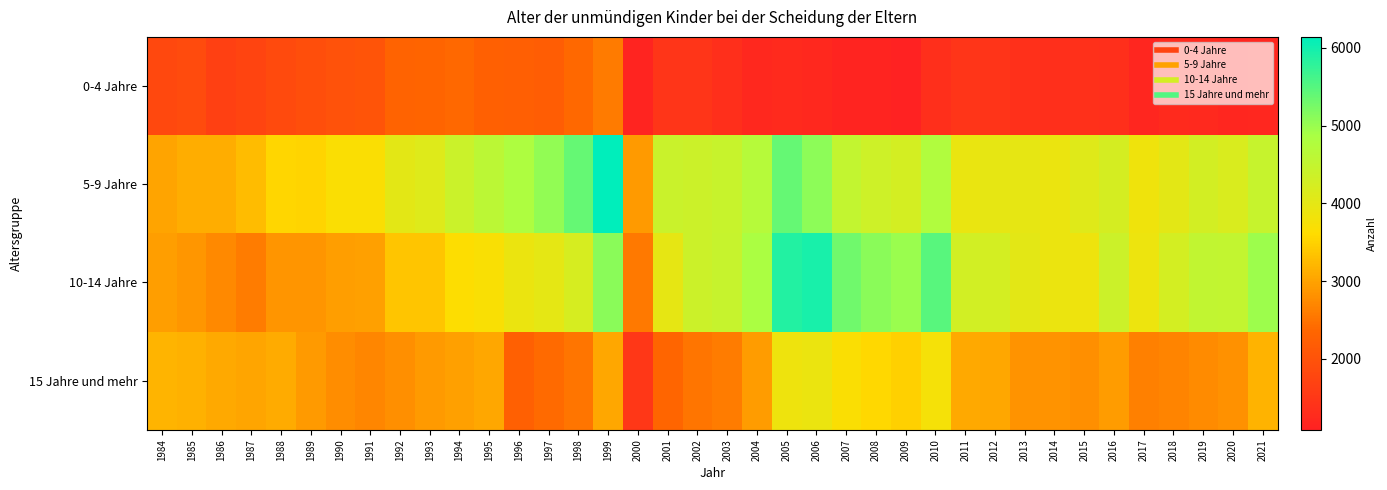

Which has a higher value, 1991 or 2021?

1991